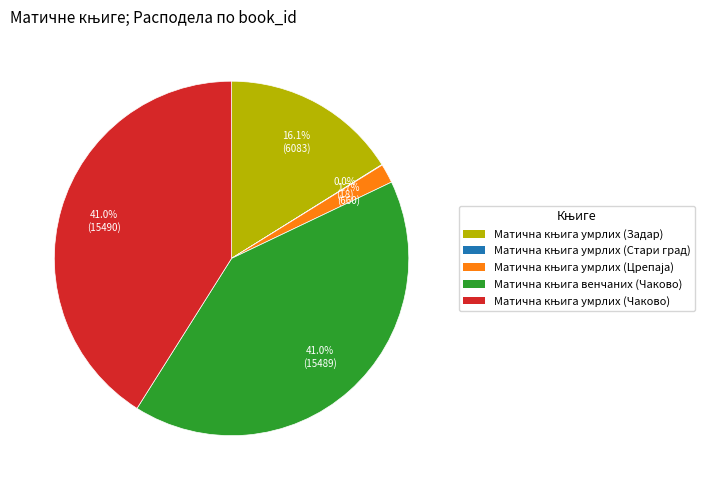

Is there any slice that represents more than half of the pie?

No